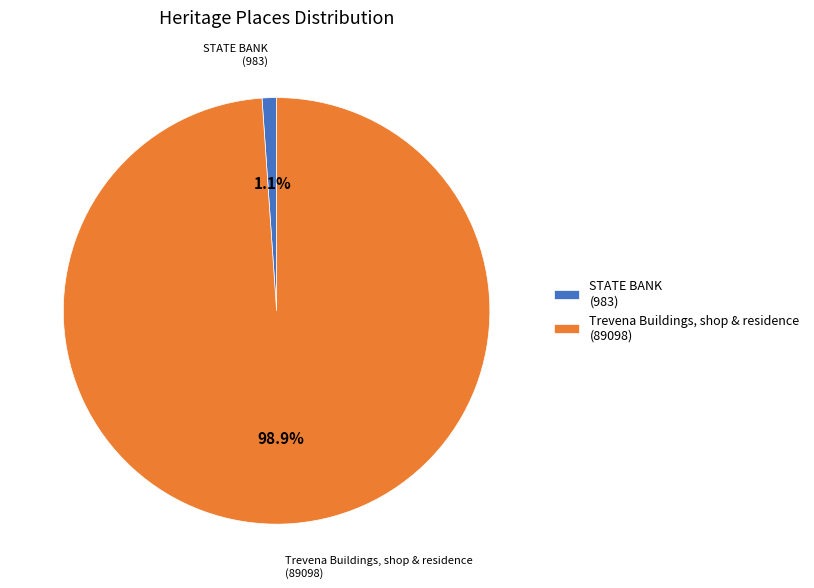

To the nearest percent, what is the combined percentage of STATE BANK and Trevena Buildings, shop & residence?

100%